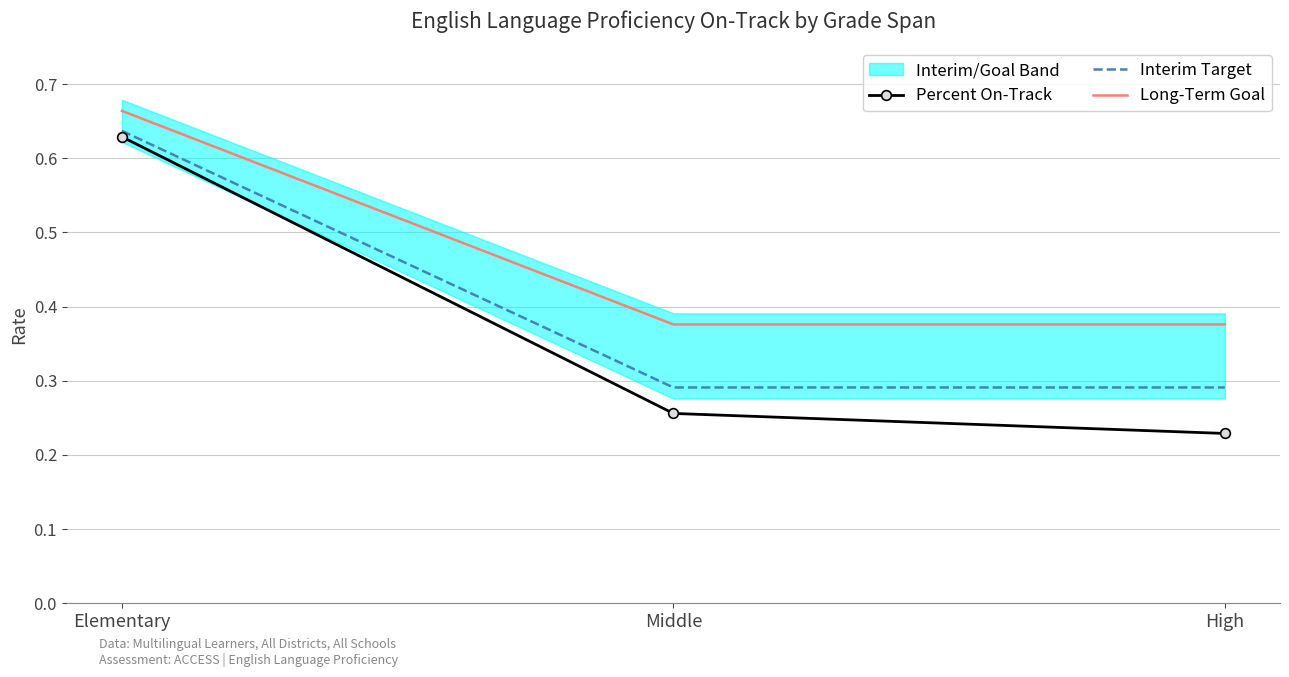

What is the value of the Percent On-Track point at the 3rd from the left?

0.2